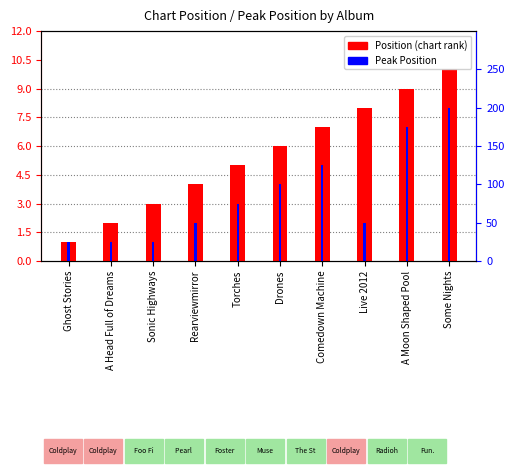

Rank the series by their average value, from lowest to highest.

Peak Position, Position